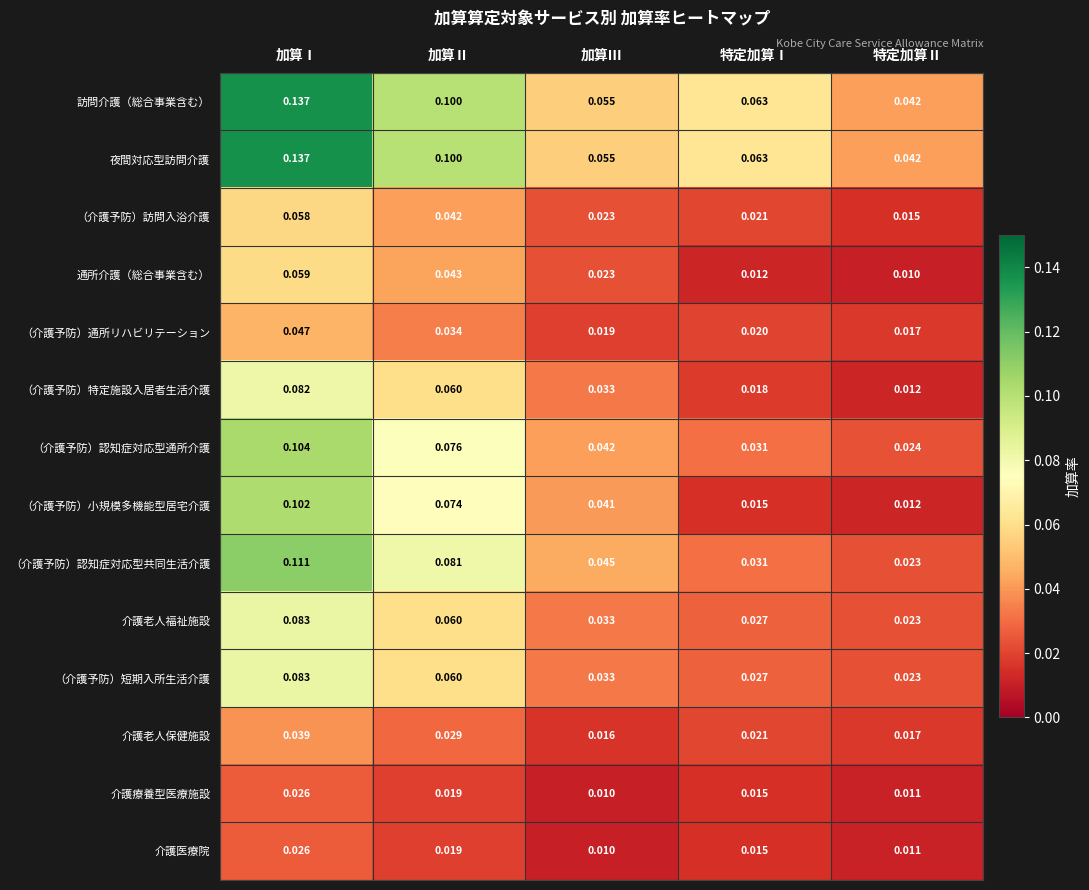

Where is 訪問介護（総合事業含む） nearest to the value 0?

特定加算Ⅱ